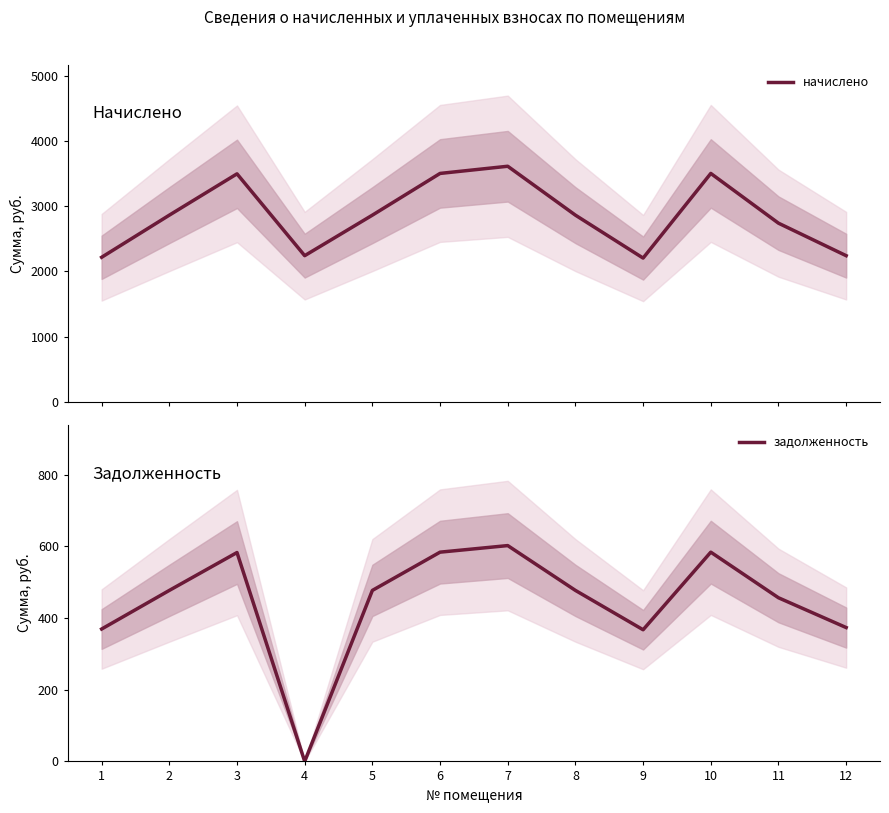

Is it true that начислено equals 617.6 at 9?

False